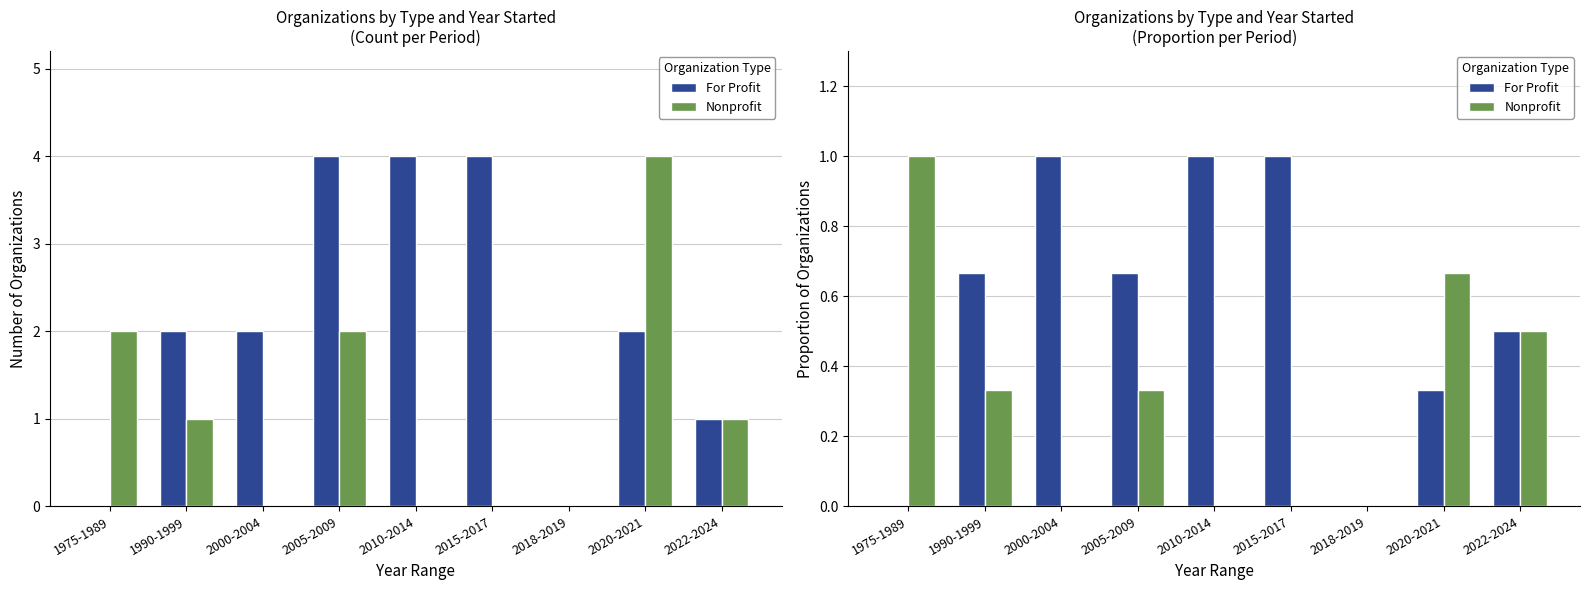

Which has a higher value, 2010-2014 or 2018-2019?

2010-2014